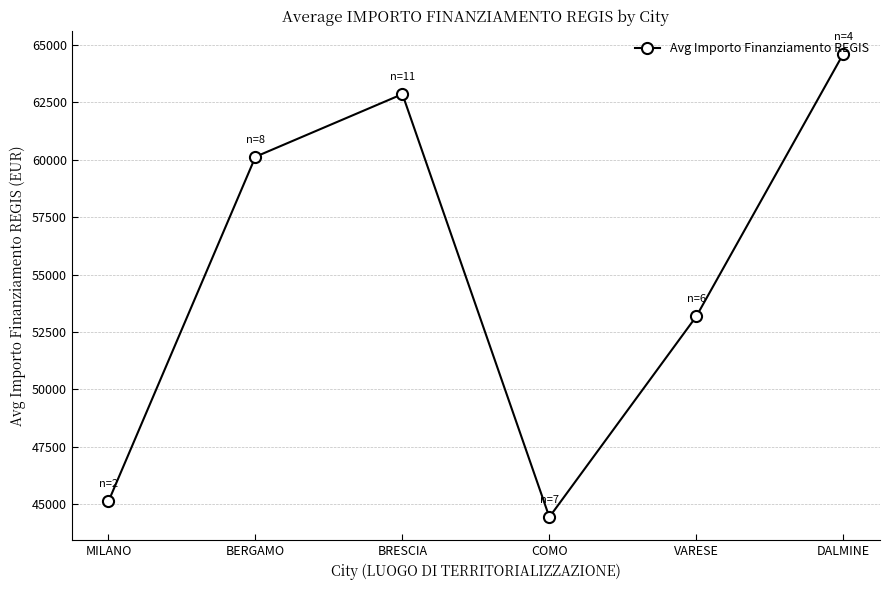

What is the difference between the maximum and minimum values?

20149.4